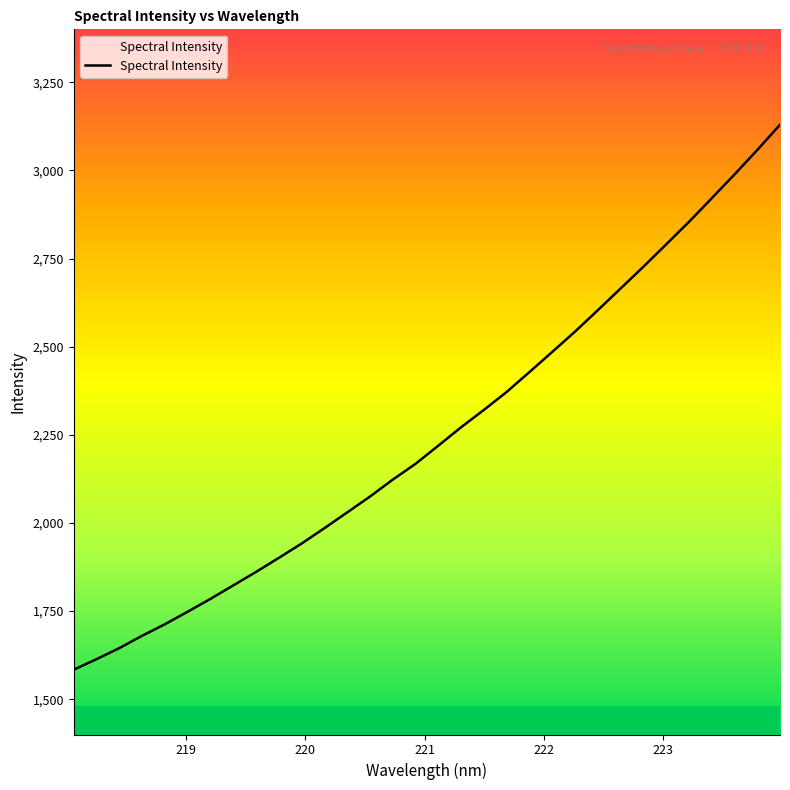

What is the difference between the maximum and minimum values?

1545.7